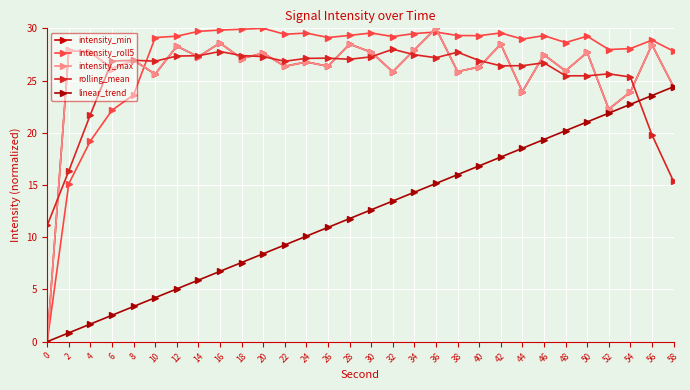

Where is rolling_mean nearest to the value 19?

56